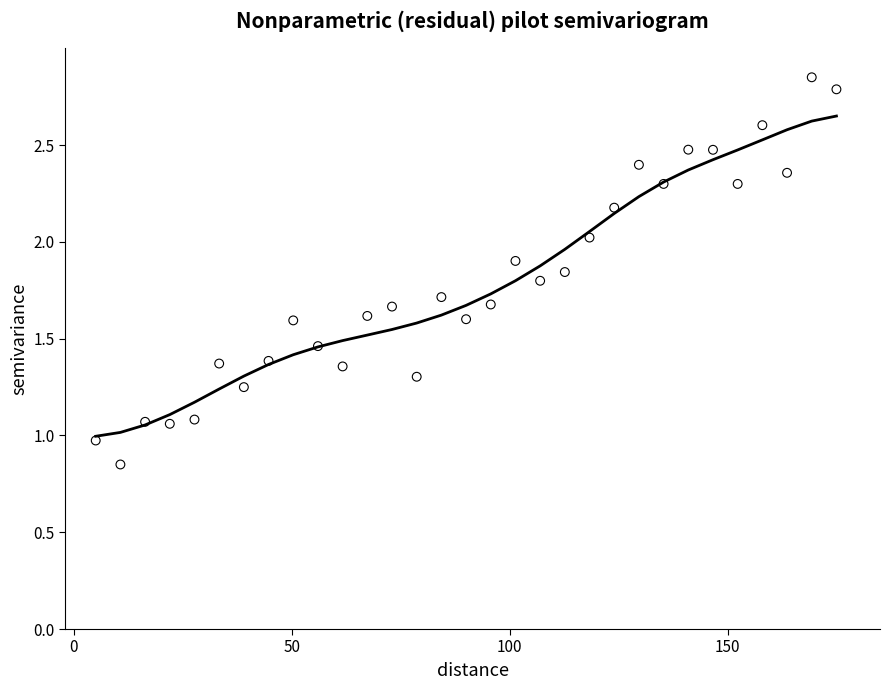

What is the range of Y values (max minus min)?

2.0